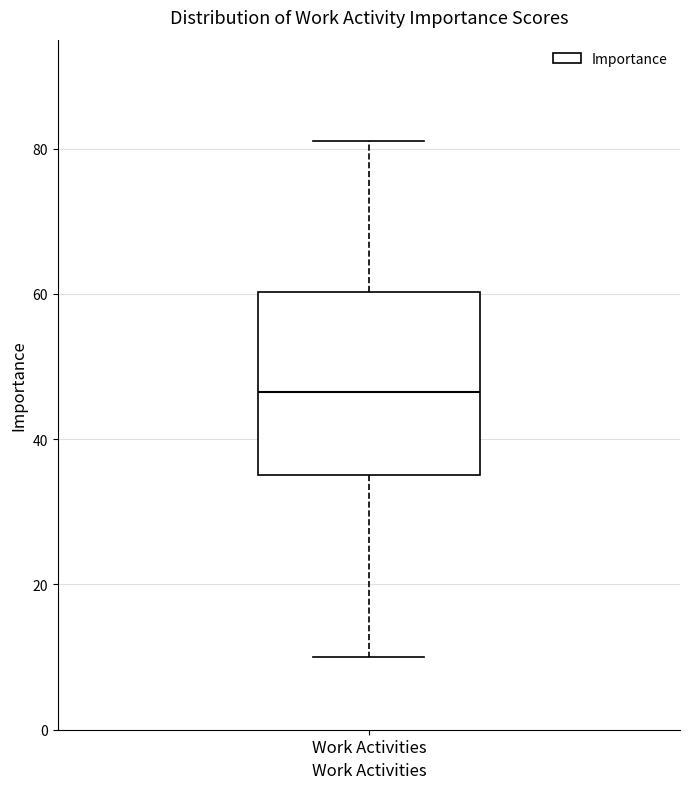

Read this box plot against the y-axis: the position of the median line, the range covered by the box, and the ends of both whiskers. The values are not printed on the chart, so give them approximately, as read against the axis.

median 46, box 36 to 60, whiskers 10 to 82